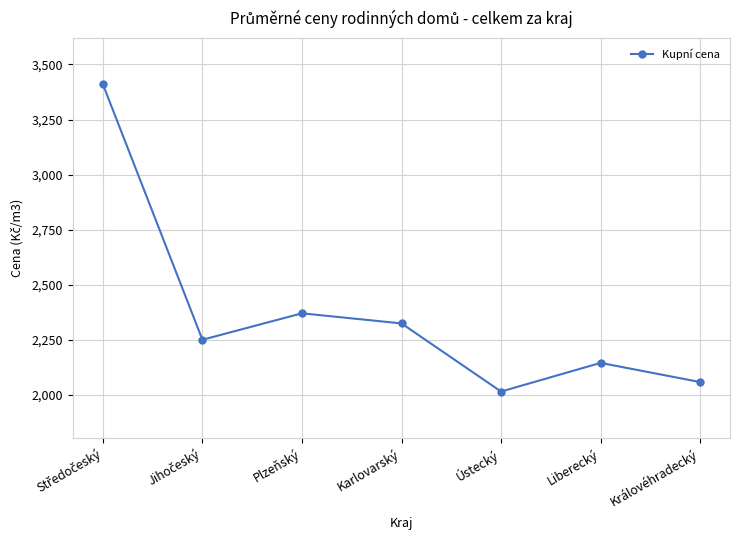

The chart shows a value of 1181 at Plzeňský. True or false?

False